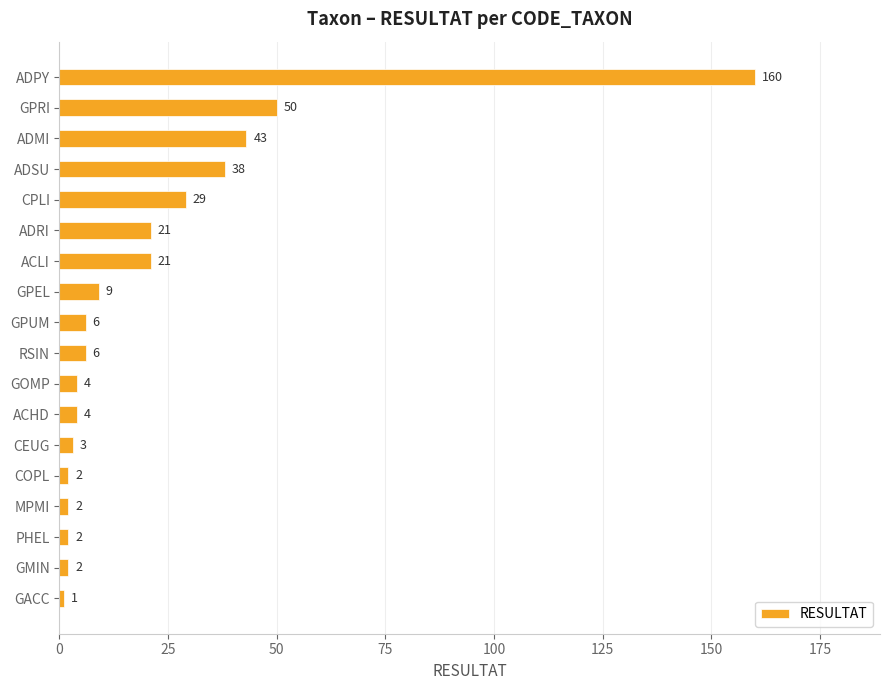

Where is the data nearest to the value 80?

GPRI